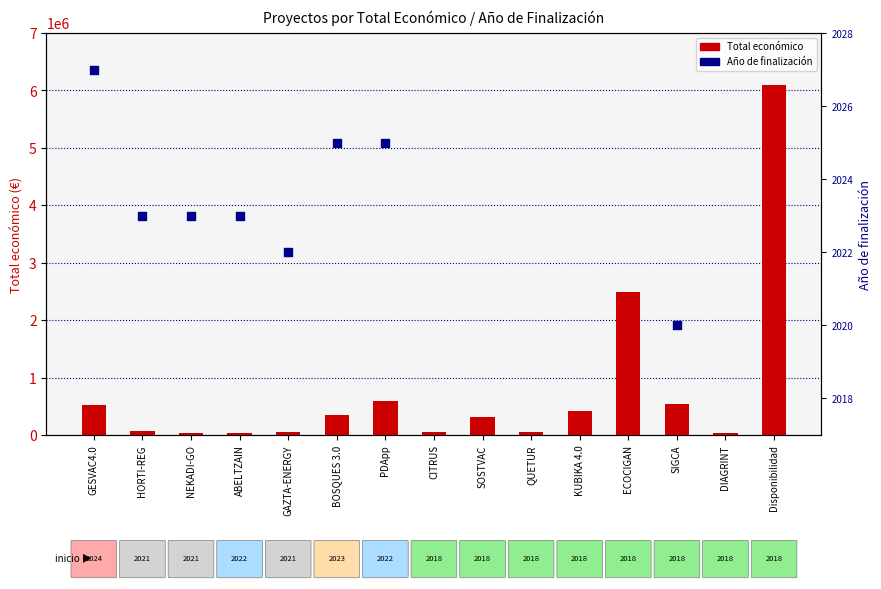

At which category is the sum across all series the highest?

PDApp